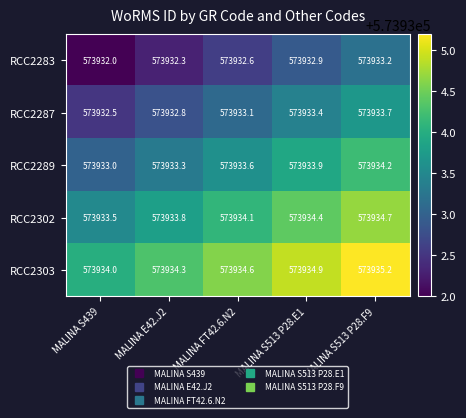

How many series are shown in this chart?

5